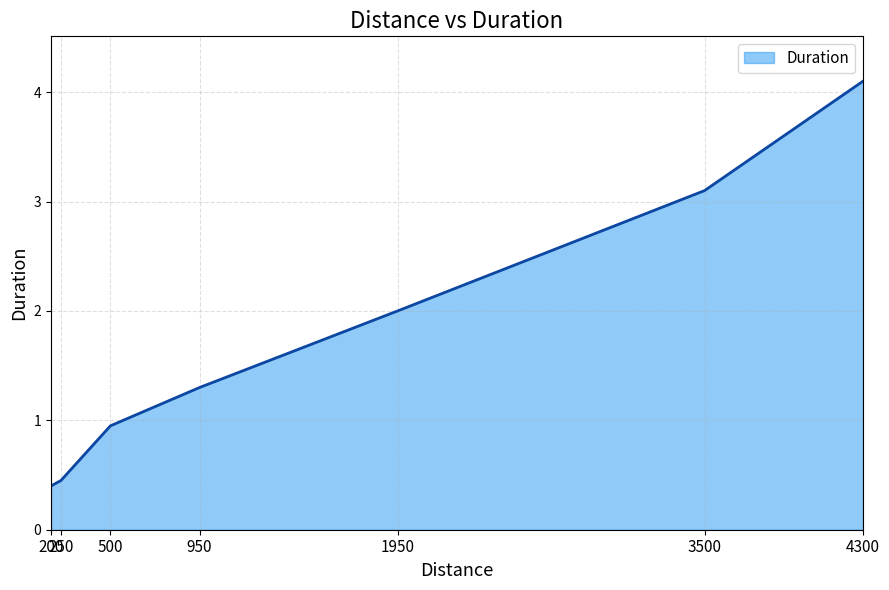

Read the value at 200.

0.4